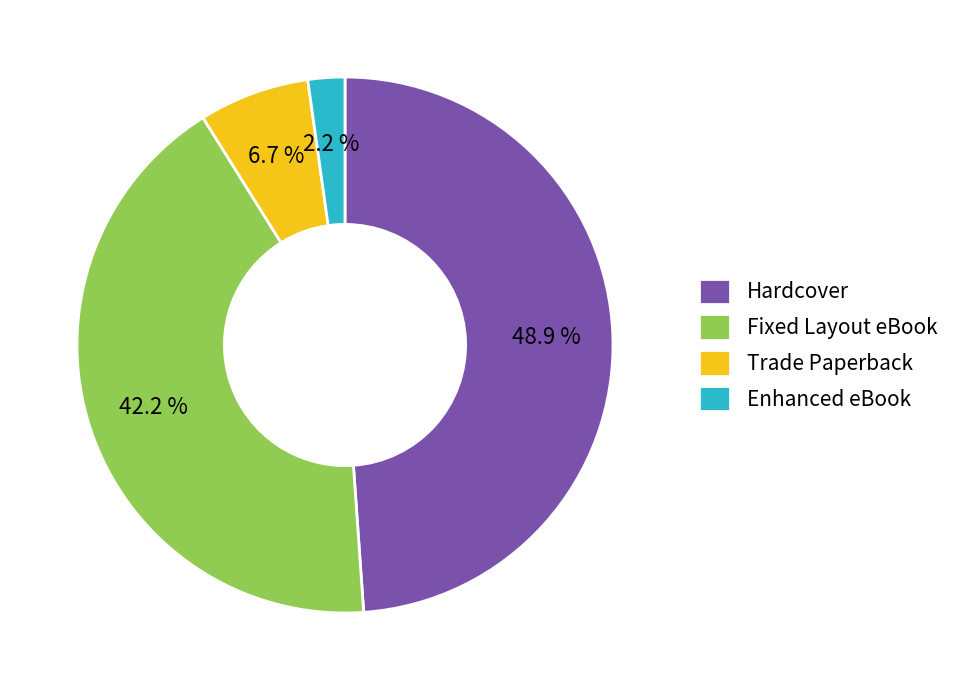

Count the number of slices in the pie.

4